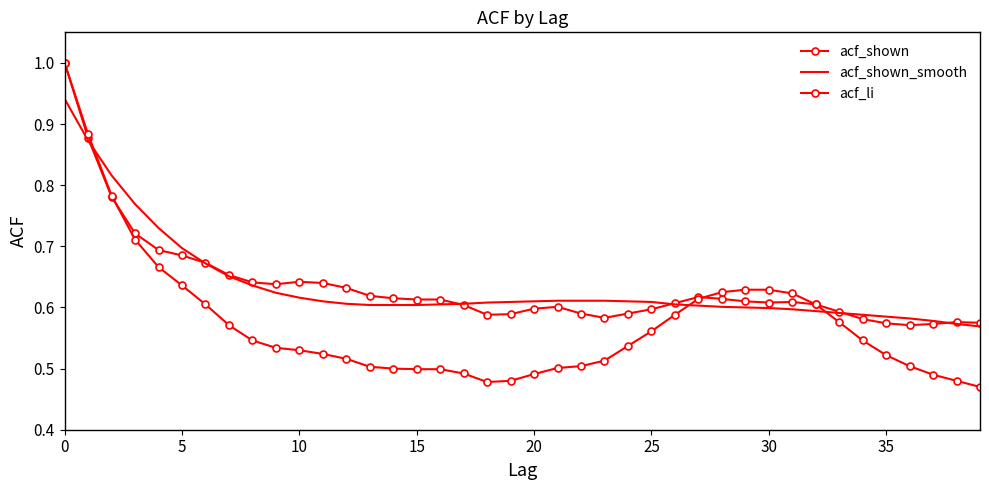

What are all the series names shown in the legend?

acf_shown, acf_shown_smooth, acf_li